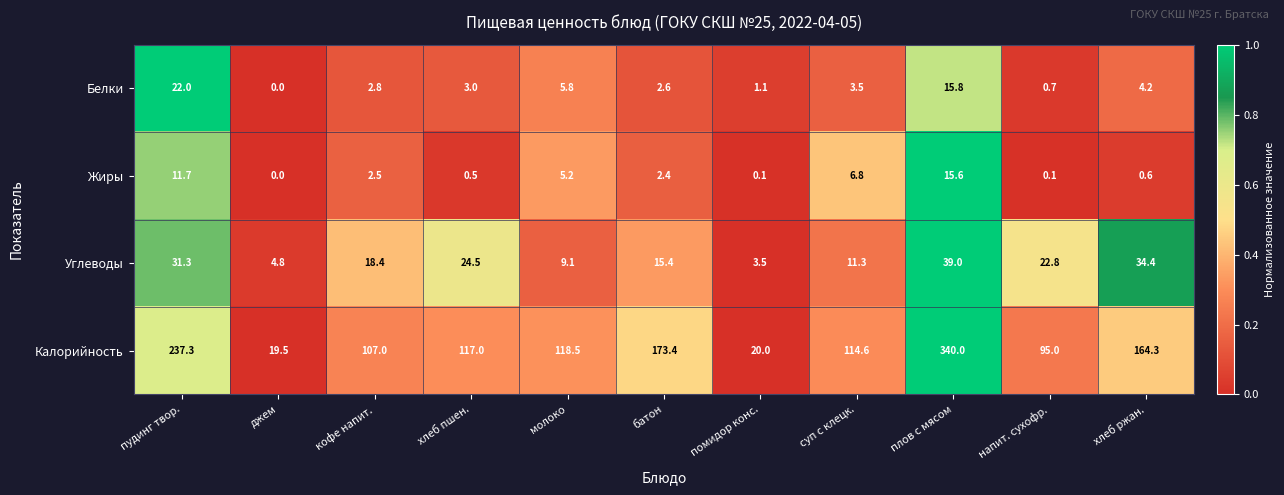

What is the total value across all series at батон?

193.8